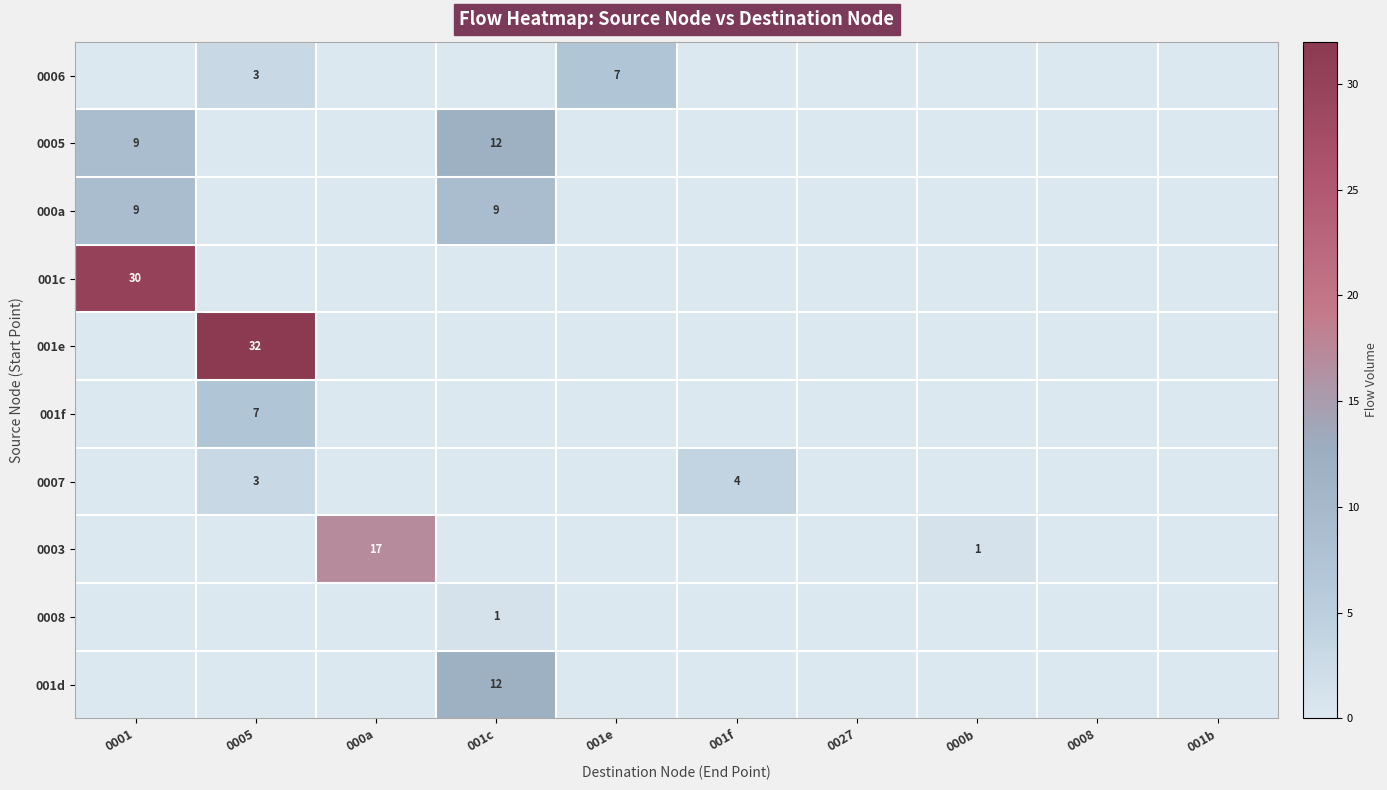

The 001c series shows 30 at 0001. True or false?

True